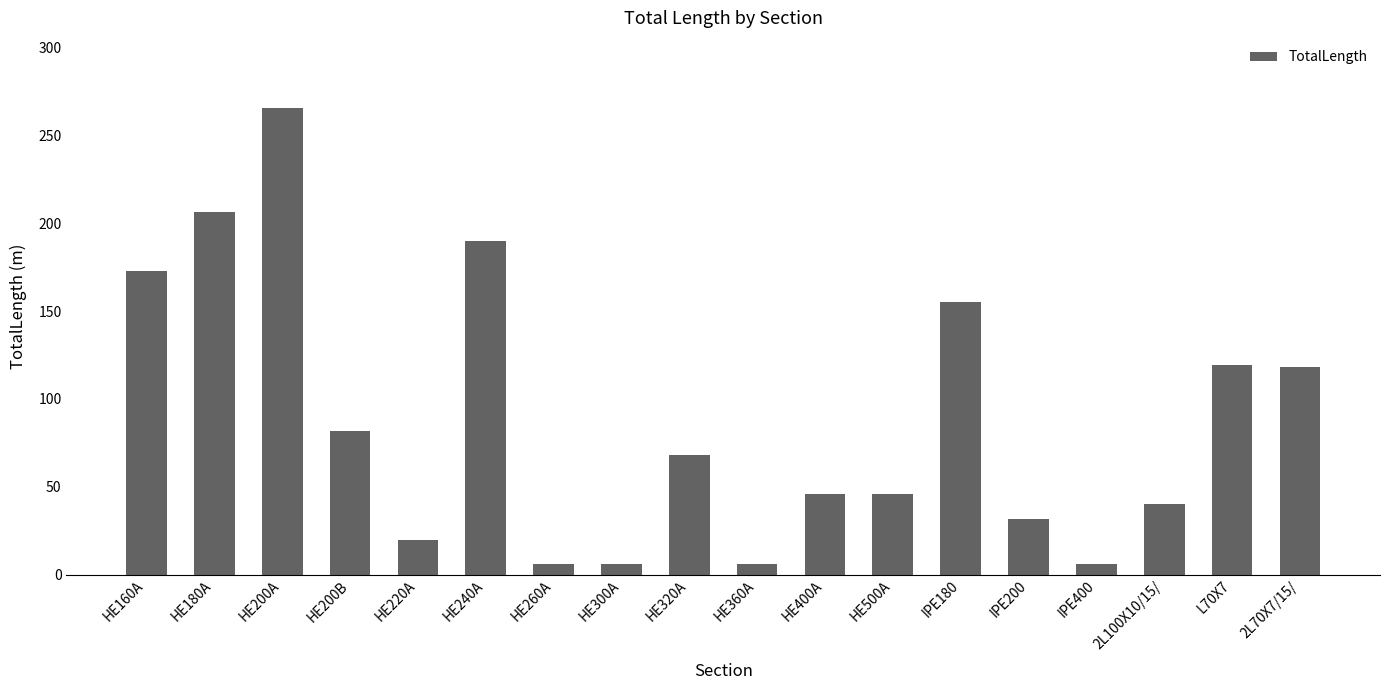

At which label does the data first exceed 68?

HE160A